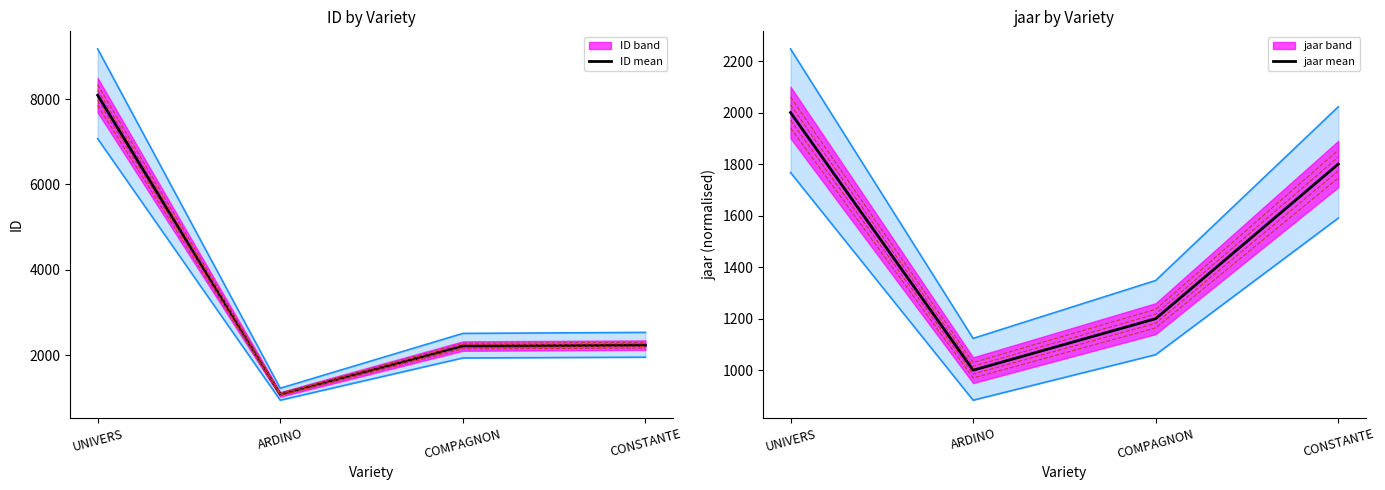

At which label does ID mean reach its minimum?

ARDINO